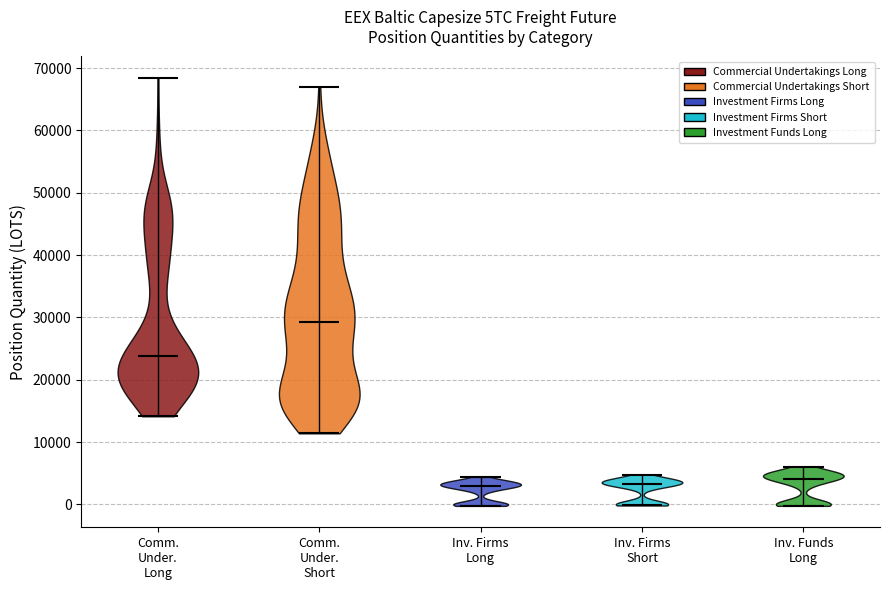

Reading left to right, read every violin against the y-axis: where its median line is, and the lowest and highest points it reaches. The values are not printed on the chart, so give them approximately, as read against the axis.

Comm. Under. Long: median line 24000, lowest point 14000, highest point 68000
Comm. Under. Short: median line 29000, lowest point 11000, highest point 67000
Inv. Firms Long: median line 3000, lowest point 0, highest point 4000
Inv. Firms Short: median line 3000, lowest point 0, highest point 5000
Inv. Funds Long: median line 4000, lowest point 0, highest point 6000